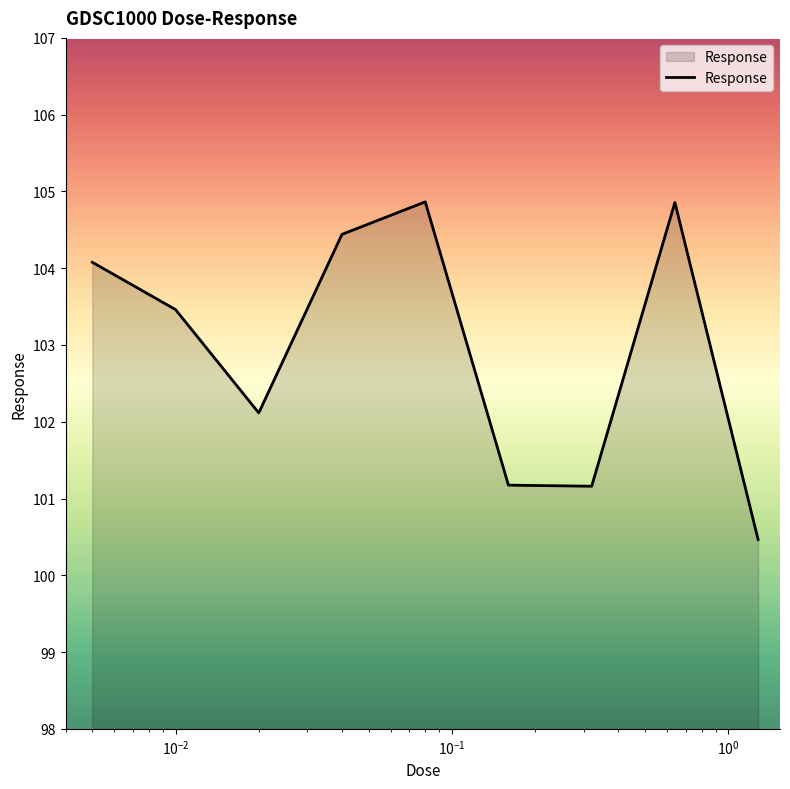

How many interior local valleys (lower than both neighbors) does the data have?

2